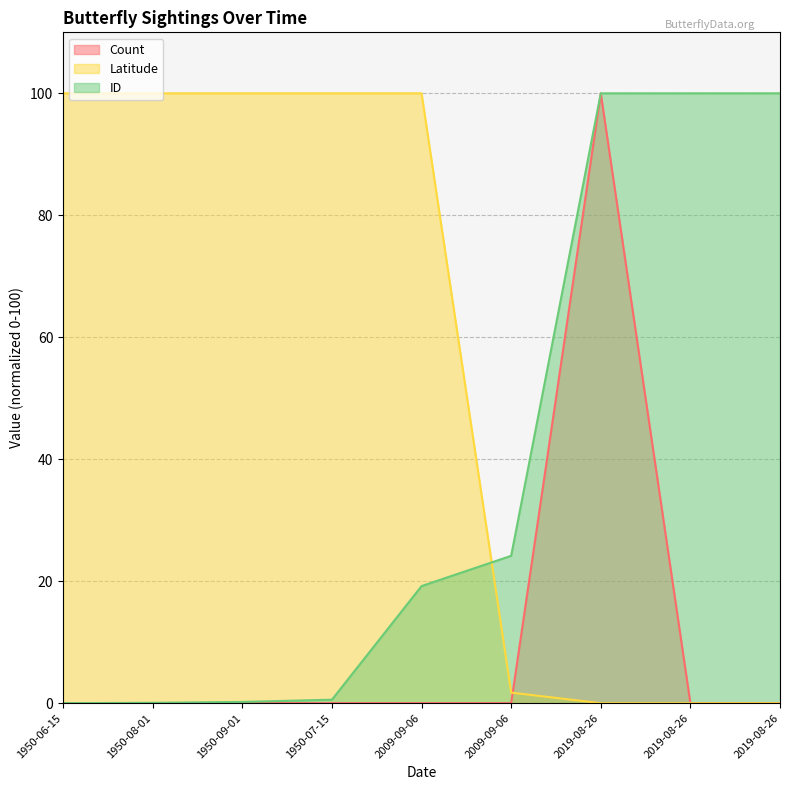

What is the difference between the maximum and minimum values in the Count series?

100.0